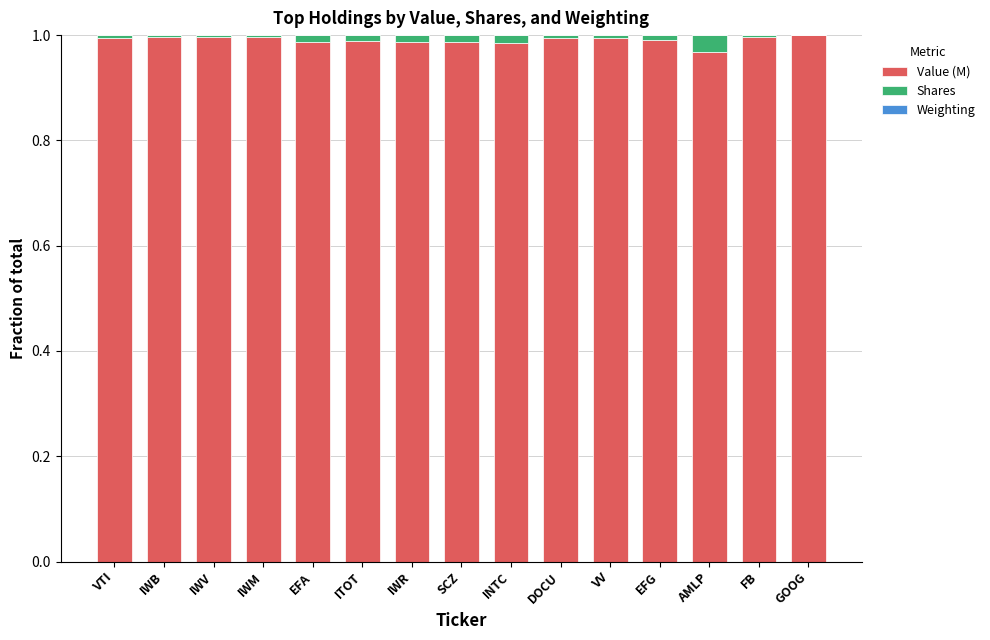

The Value (M) series shows 1.0 at GOOG. True or false?

True